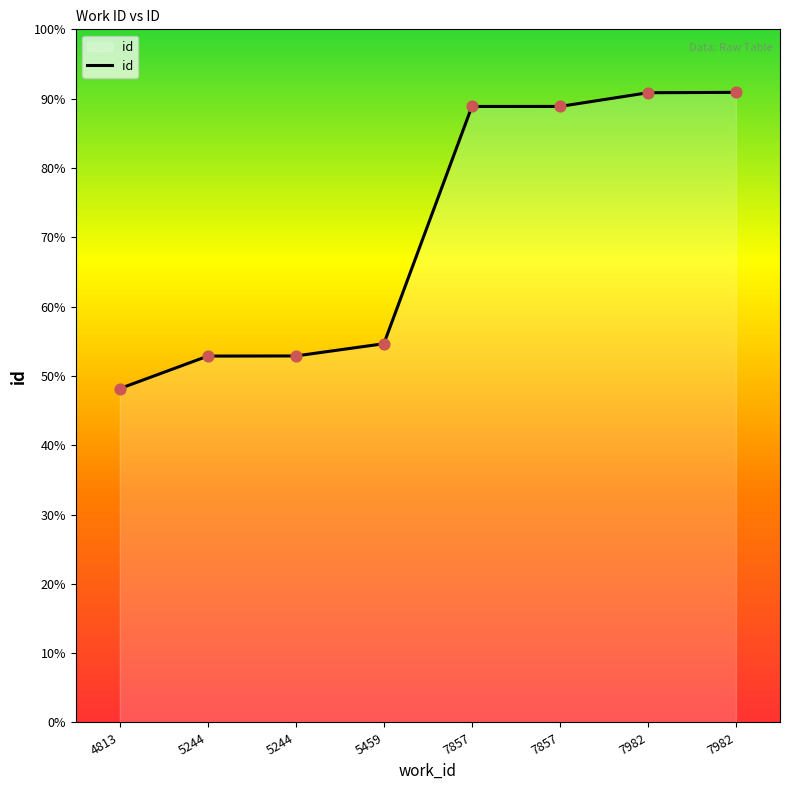

Approximately how many times larger is the value at 5244 compared to 4813?

1.1